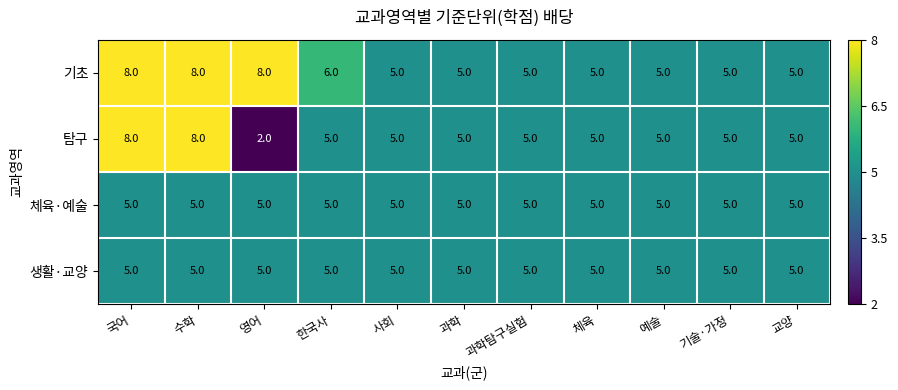

The 기초 series shows 7 at 기술·가정. True or false?

False